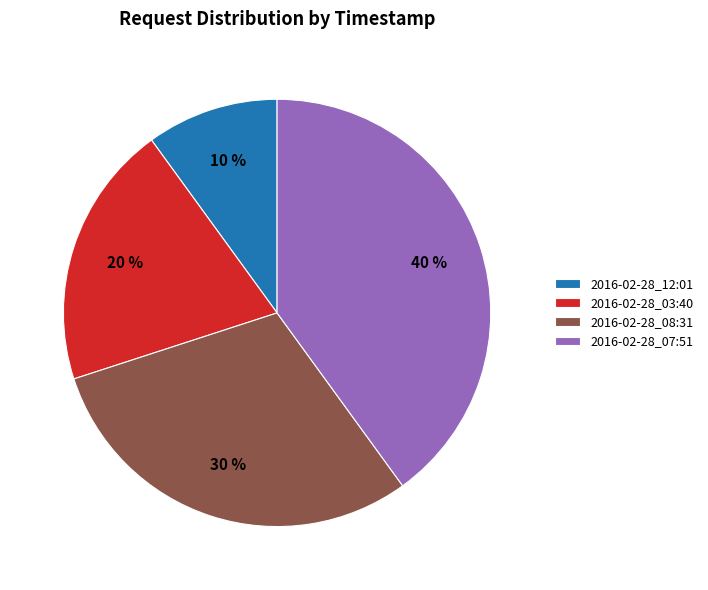

Do 2016-02-28_08:31 and 2016-02-28_12:01 together represent more than half of the pie?

No